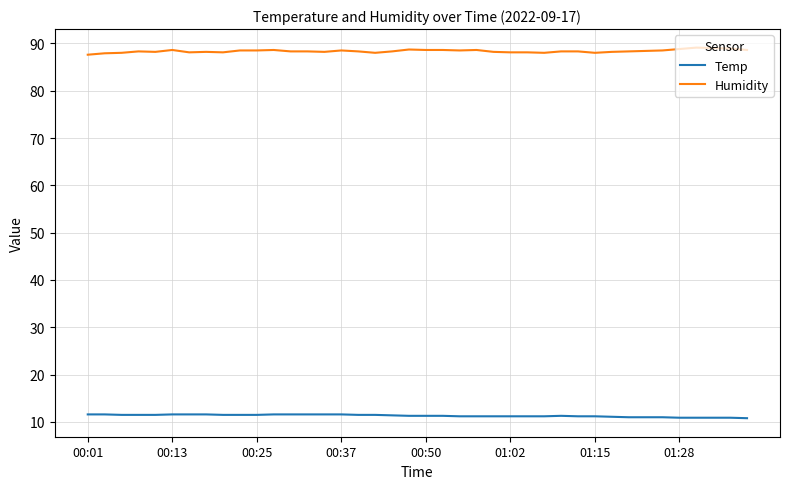

List the series in order of their overall mean, lowest first.

Temp, Humidity